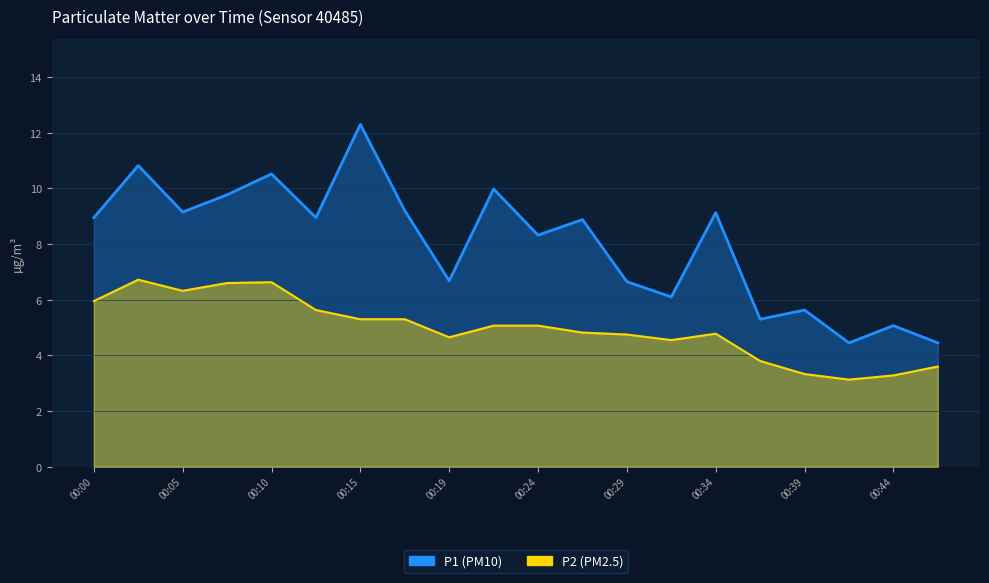

What is the spread (max minus min) of values at 00:17?

3.9